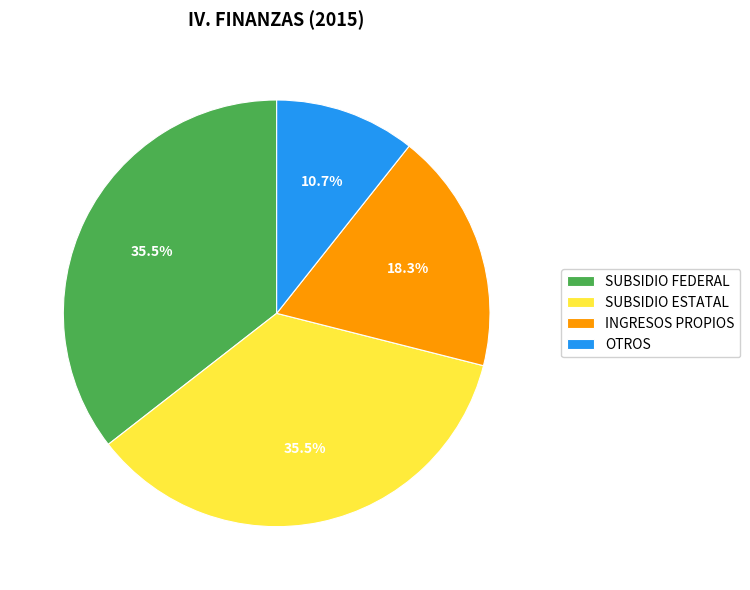

How many segments does this pie chart have?

4